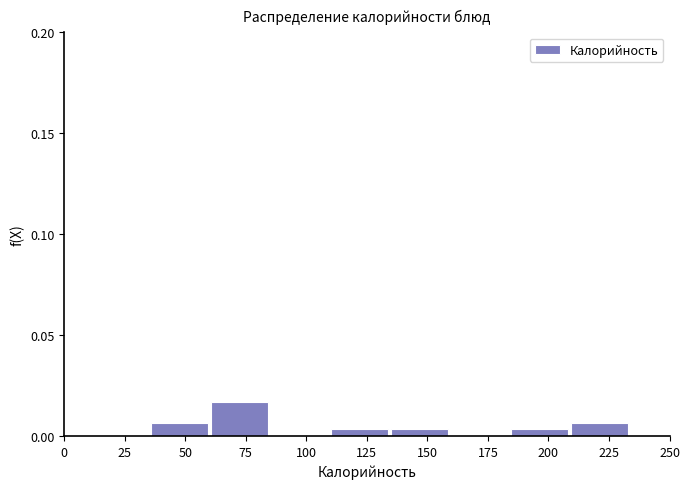

Which range on the x-axis has the tallest bar?

60 to 85